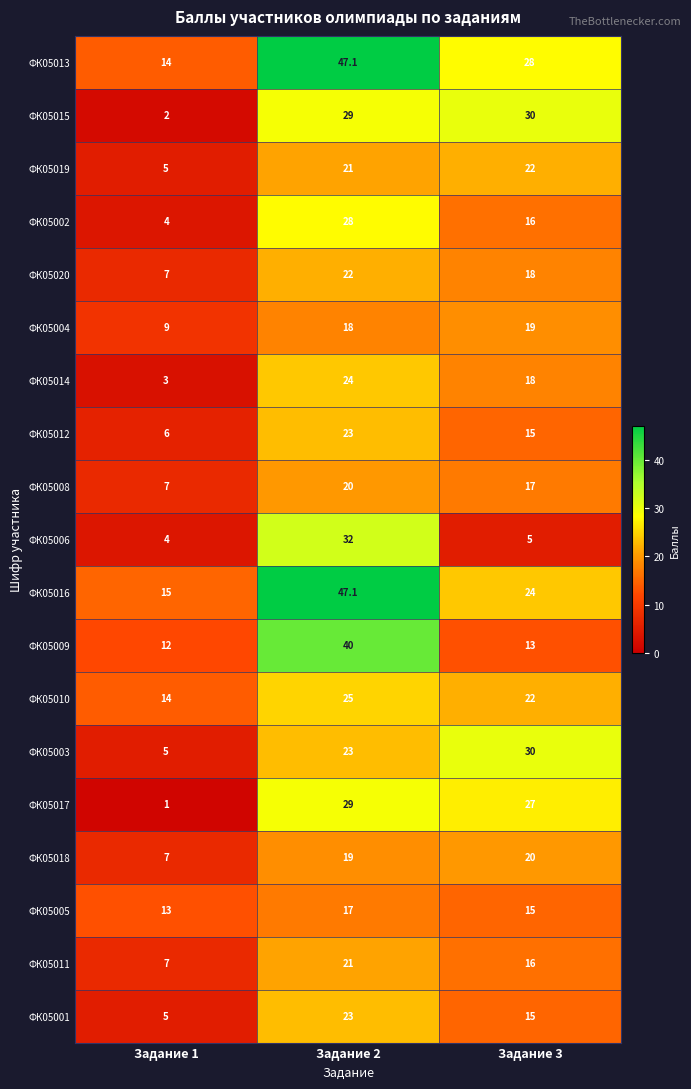

Rank the categories by ФК05010 value from highest to lowest.

Задание 2, Задание 3, Задание 1